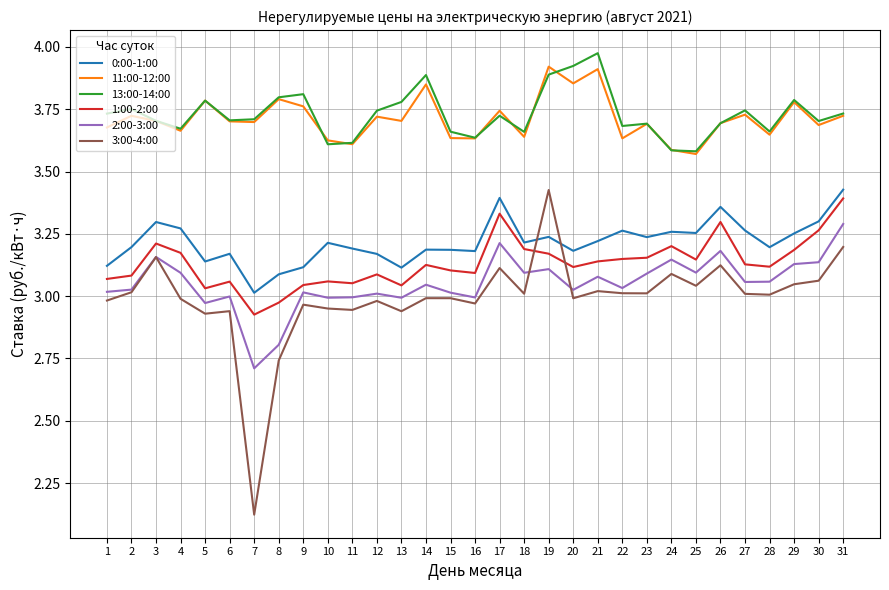

At which label does 2:00-3:00 reach its peak?

31